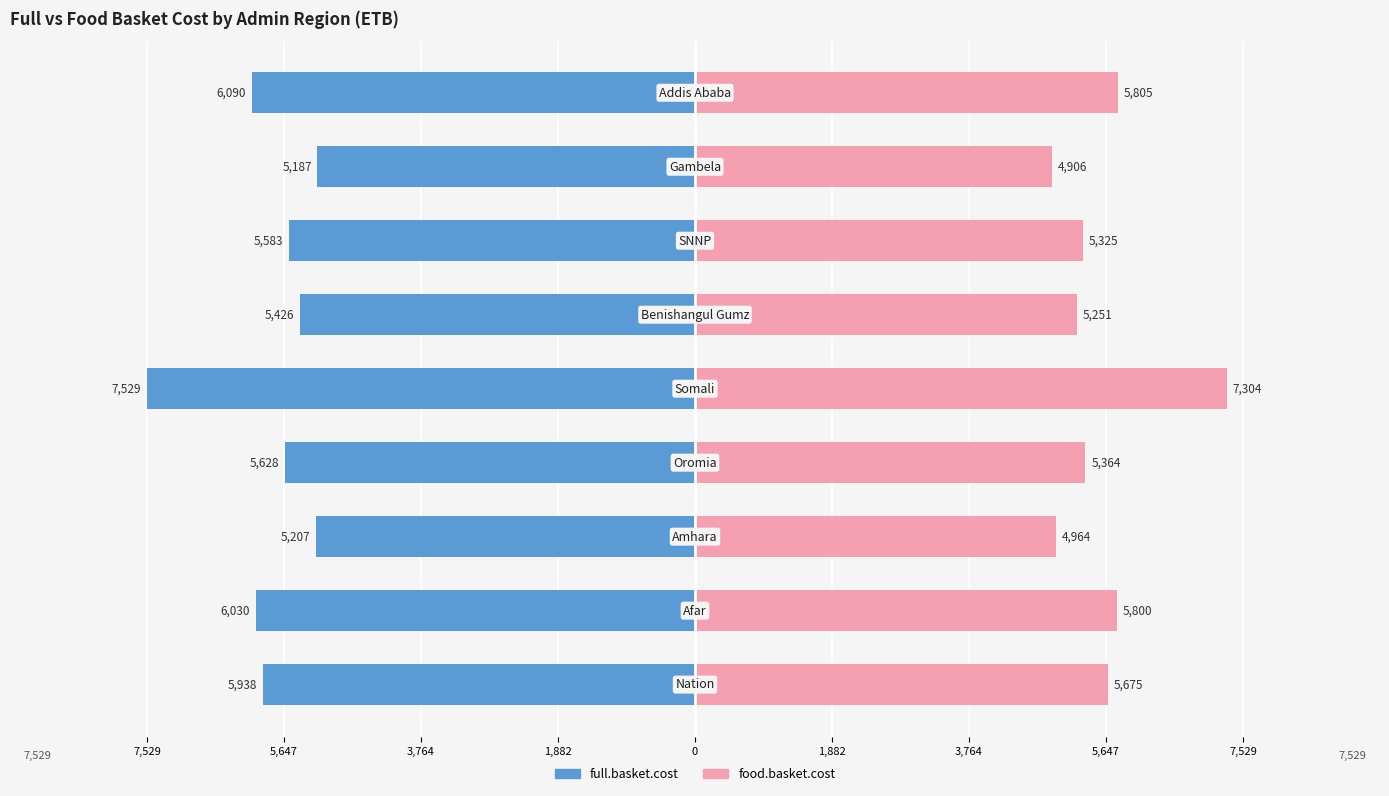

Is it true that food.basket.cost equals 8805.6 at 5,647?

False